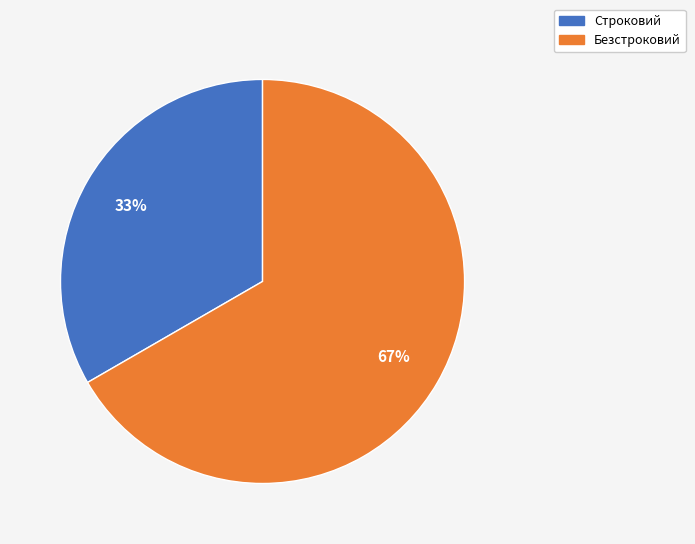

What is the ratio of the value at Безстроковий to the value at Строковий?

2.0